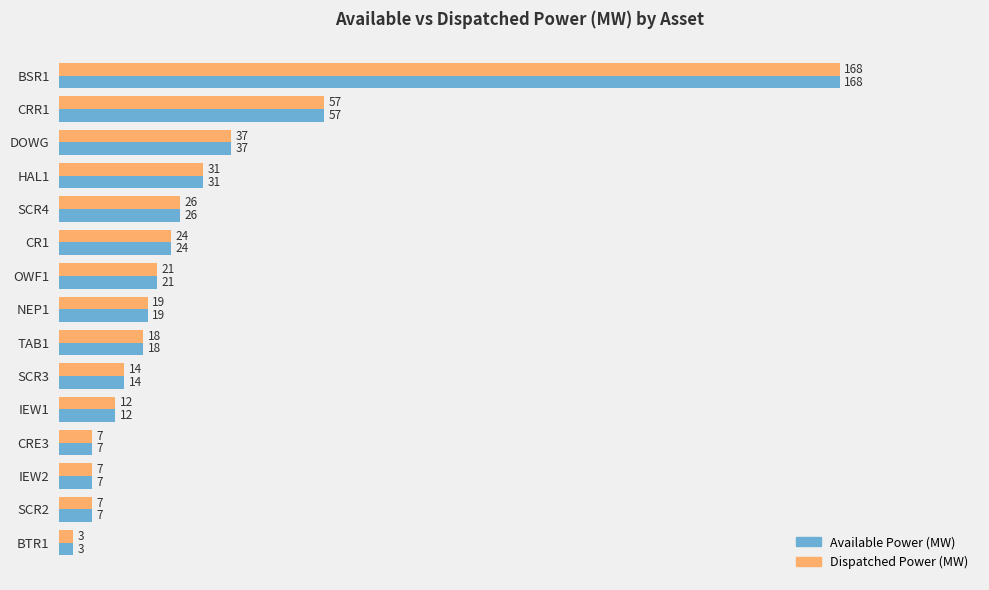

What value does the Dispatched Power (MW) series have at NEP1?

19